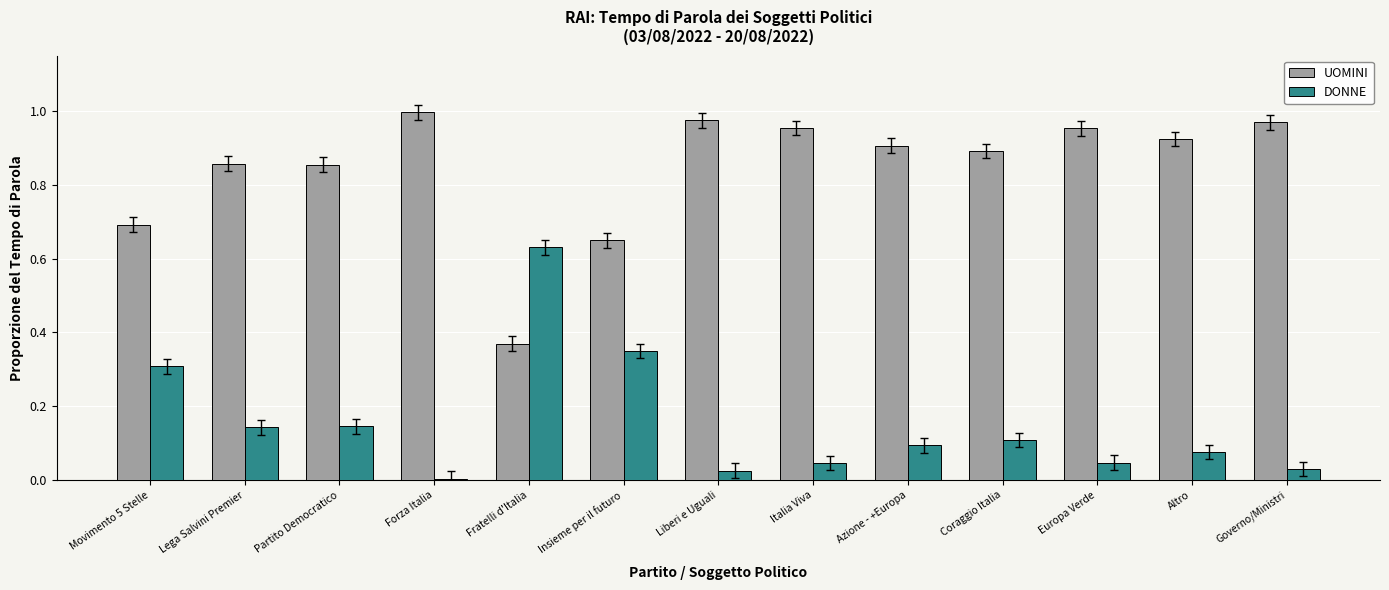

Which series has the largest total across all categories?

UOMINI